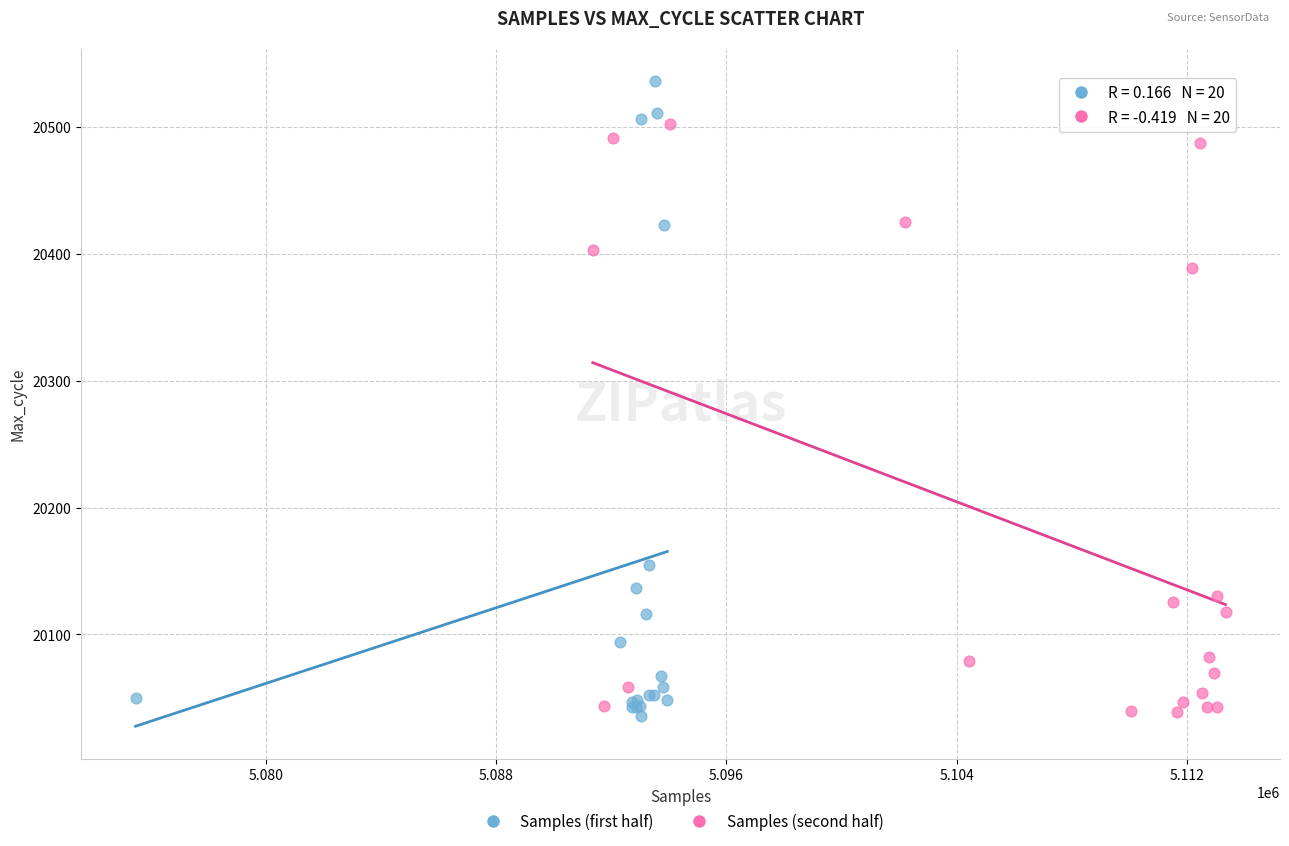

Which series reaches the maximum Y coordinate?

Samples (first half)